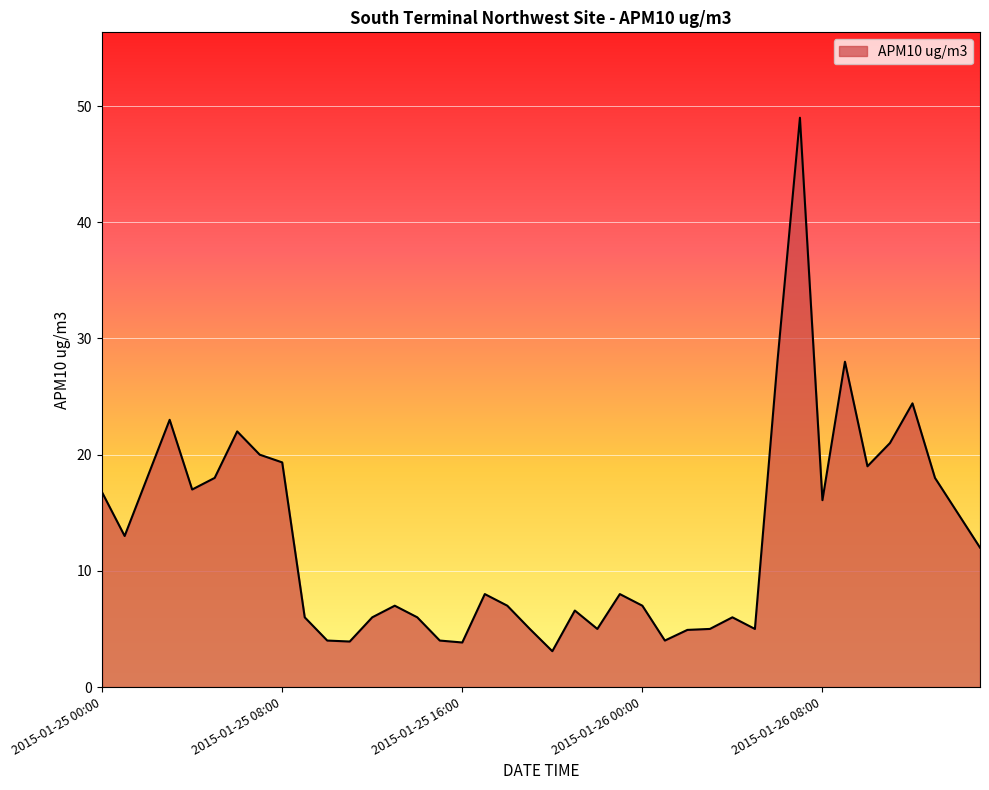

What is the smallest value displayed?

3.1